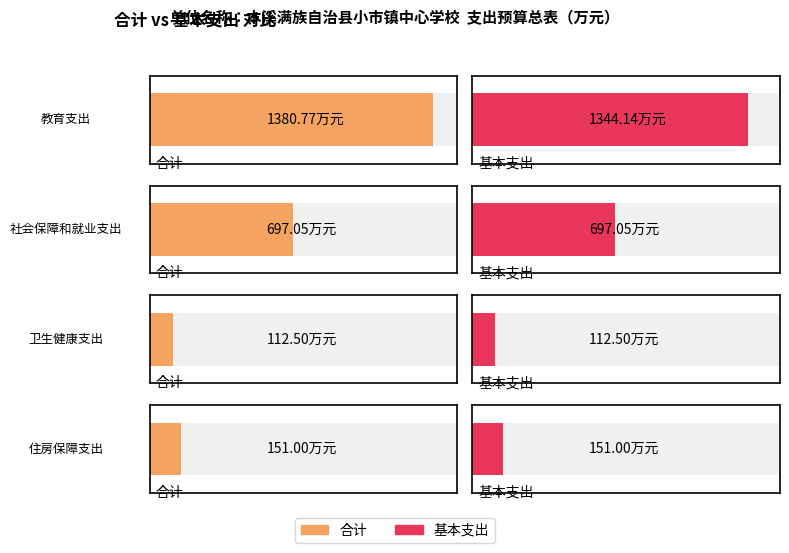

Is the value of 合计 at 住房保障支出 greater than the value of 基本支出 at 教育支出?

No